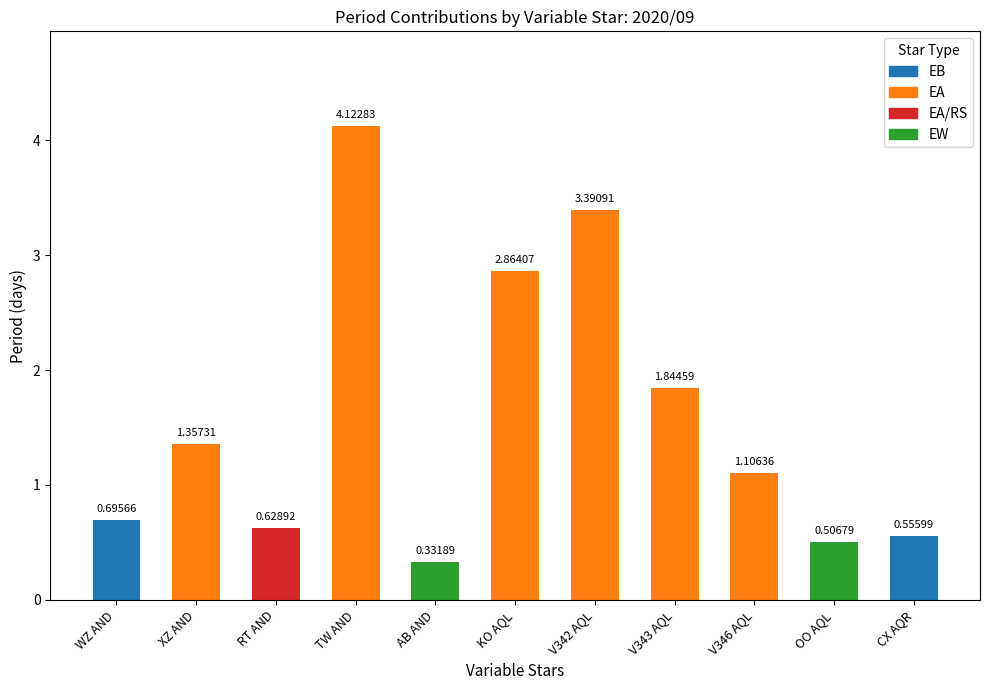

List the labels in order of value, largest first.

TW AND, V342 AQL, KO AQL, V343 AQL, XZ AND, V346 AQL, WZ AND, RT AND, CX AQR, OO AQL, AB AND